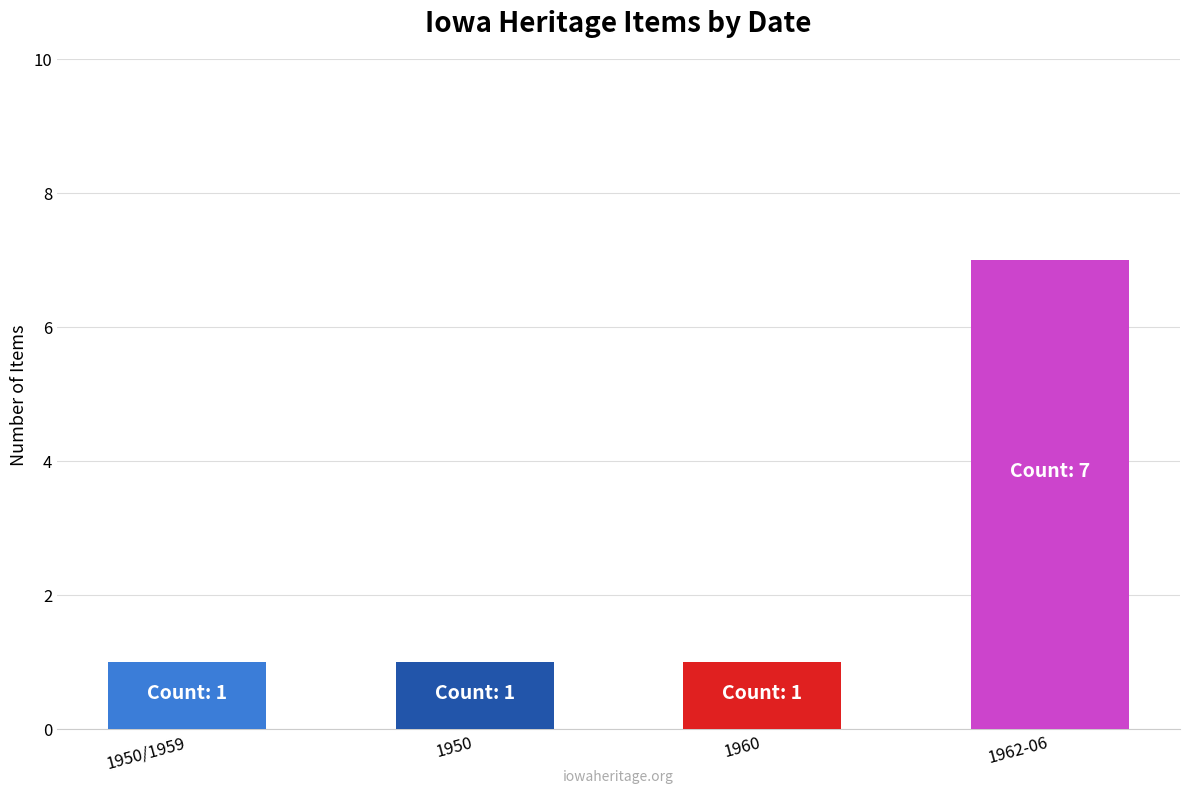

Reading left to right, extract all data points from this chart.

1	1	1	7